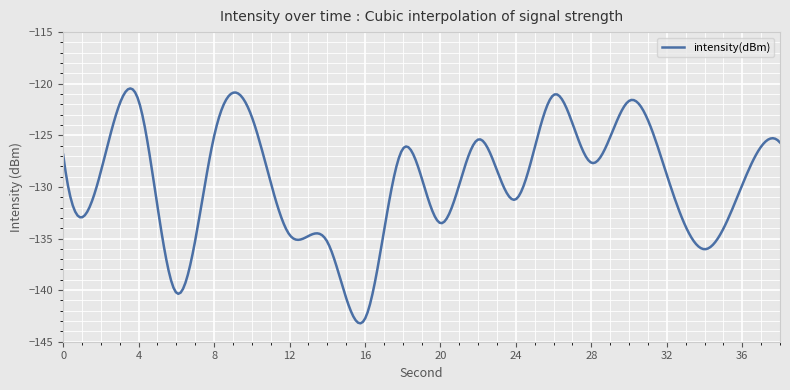

What is the maximum value shown in the chart?

-120.5